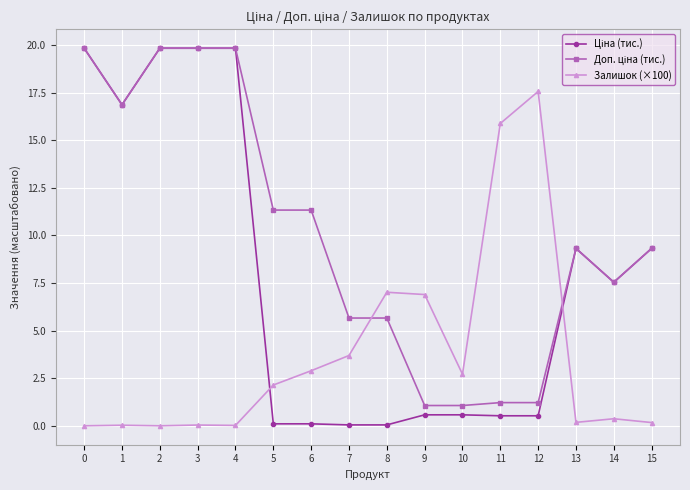

What is the difference between the highest and lowest values at 9?

6.3